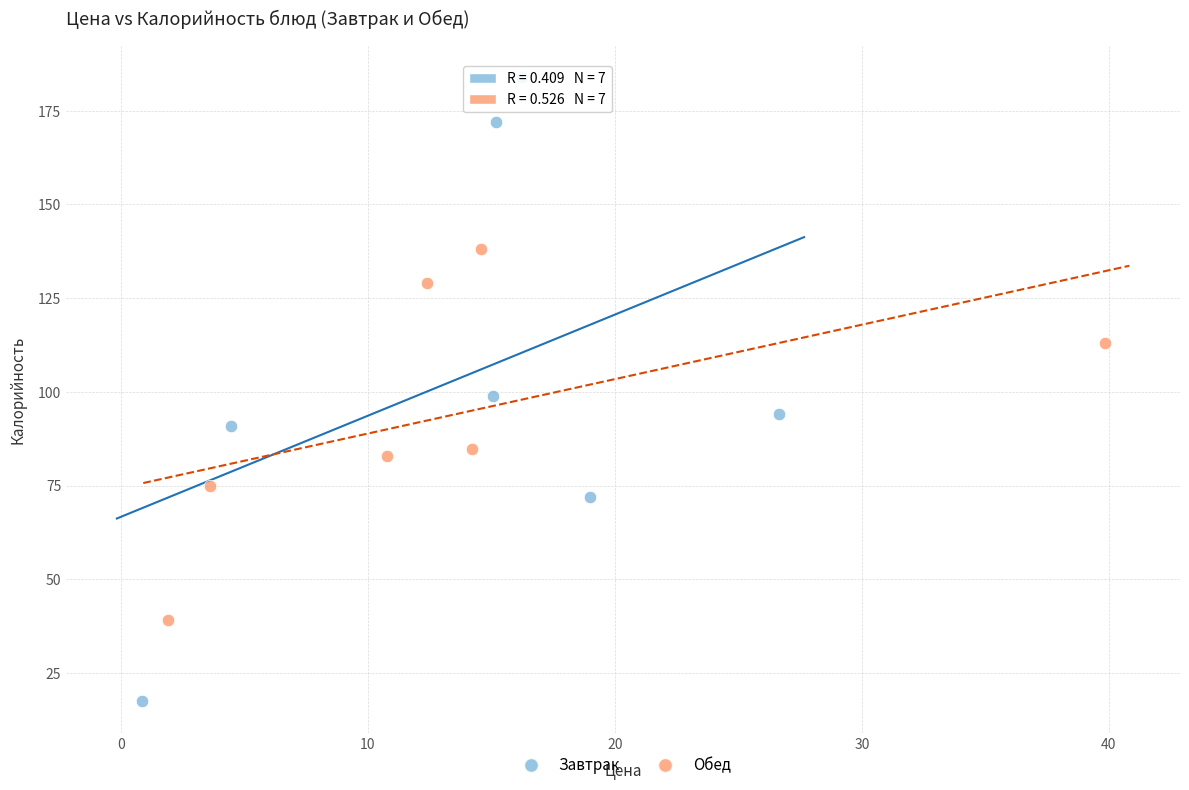

Which series contains the lowest Y value?

Завтрак